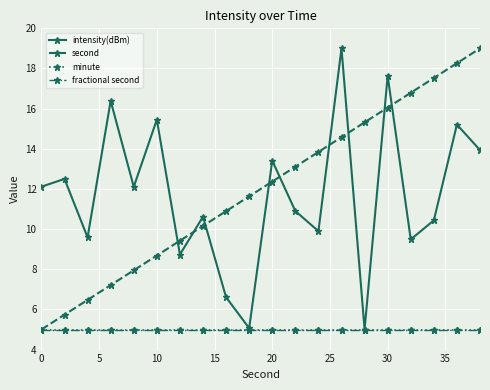

Does the chart have visible grid lines?

Yes